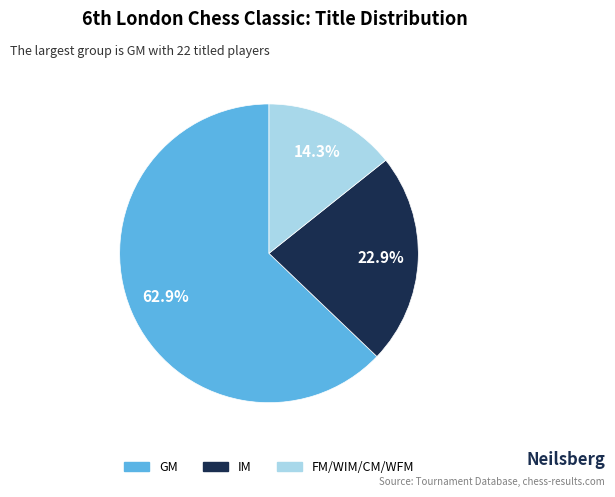

Between IM and FM/WIM/CM/WFM, which is larger?

IM